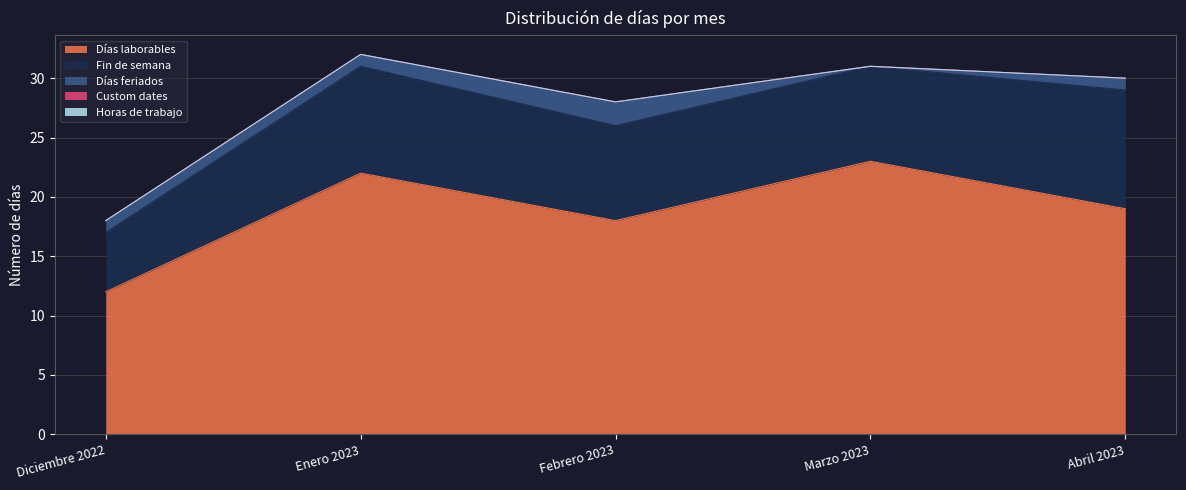

True or false: Fin de semana and Custom dates cross at least once.

False